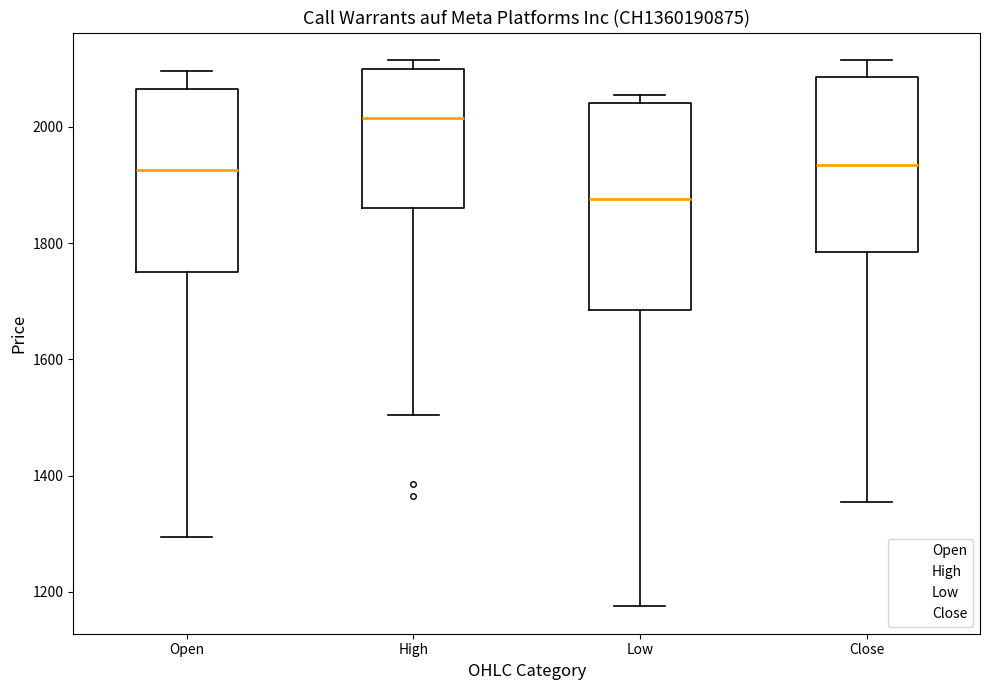

Reading left to right, read every box against the y-axis: the position of its median line, the range the box covers, and the ends of its whiskers. The values are not printed on the chart, so give them approximately, as read against the axis.

Open: median 1920, box 1760 to 2060, whiskers 1300 to 2100
High: median 2020, box 1860 to 2100, whiskers 1500 to 2120
Low: median 1880, box 1680 to 2040, whiskers 1180 to 2060
Close: median 1940, box 1780 to 2080, whiskers 1360 to 2120